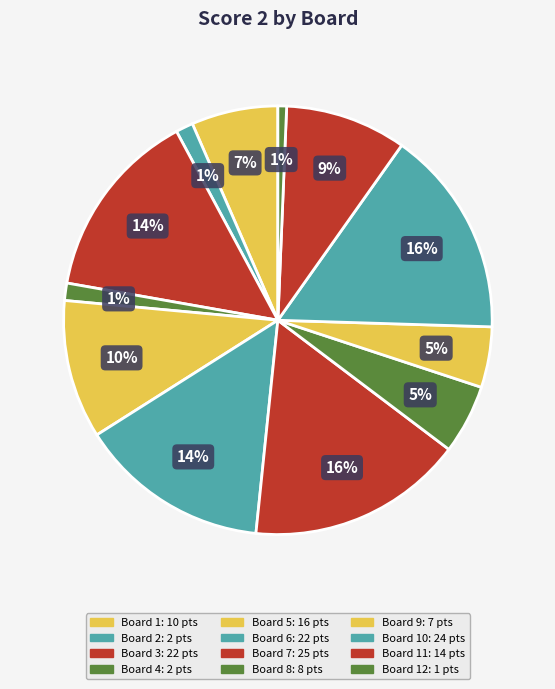

How many segments does this pie chart have?

12